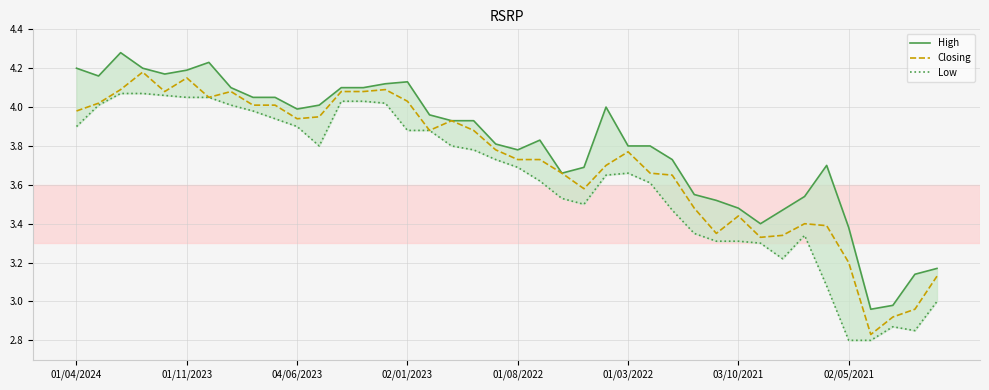

How many values in the Closing series are below 3?

3